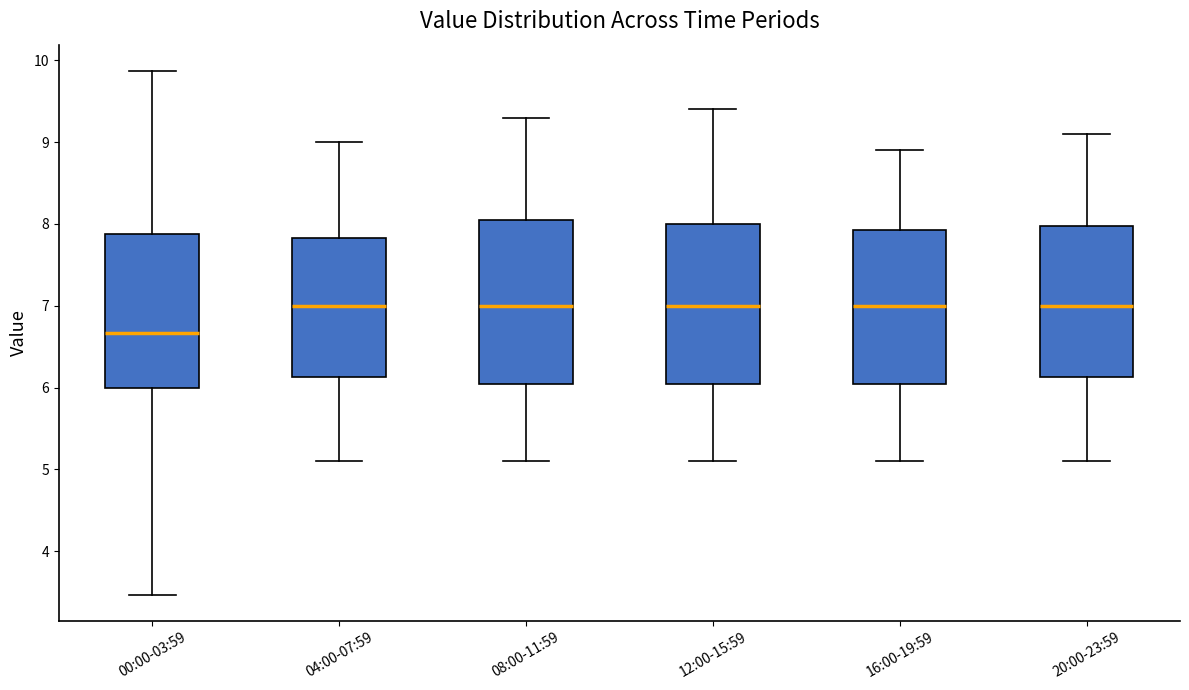

Where does the upper whisker of the box for 20:00-23:59 end on the y-axis? The values are not printed on the chart, so give them approximately, as read against the axis.

9.1